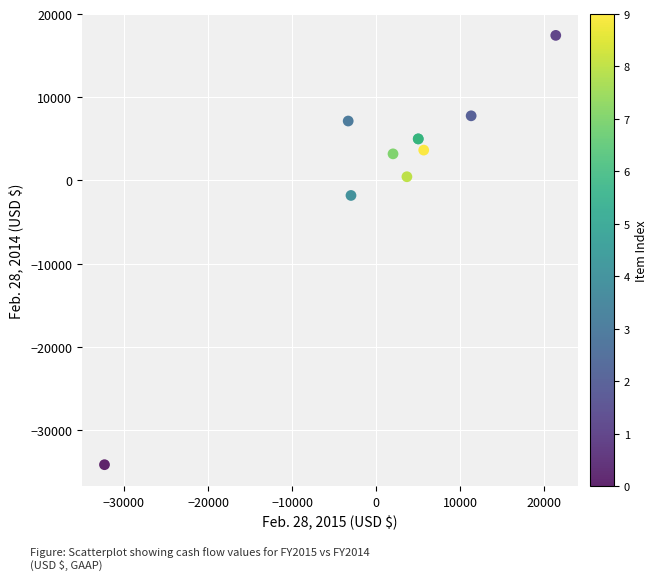

What Y value in the scatter plot is closest to -8360?

-1799